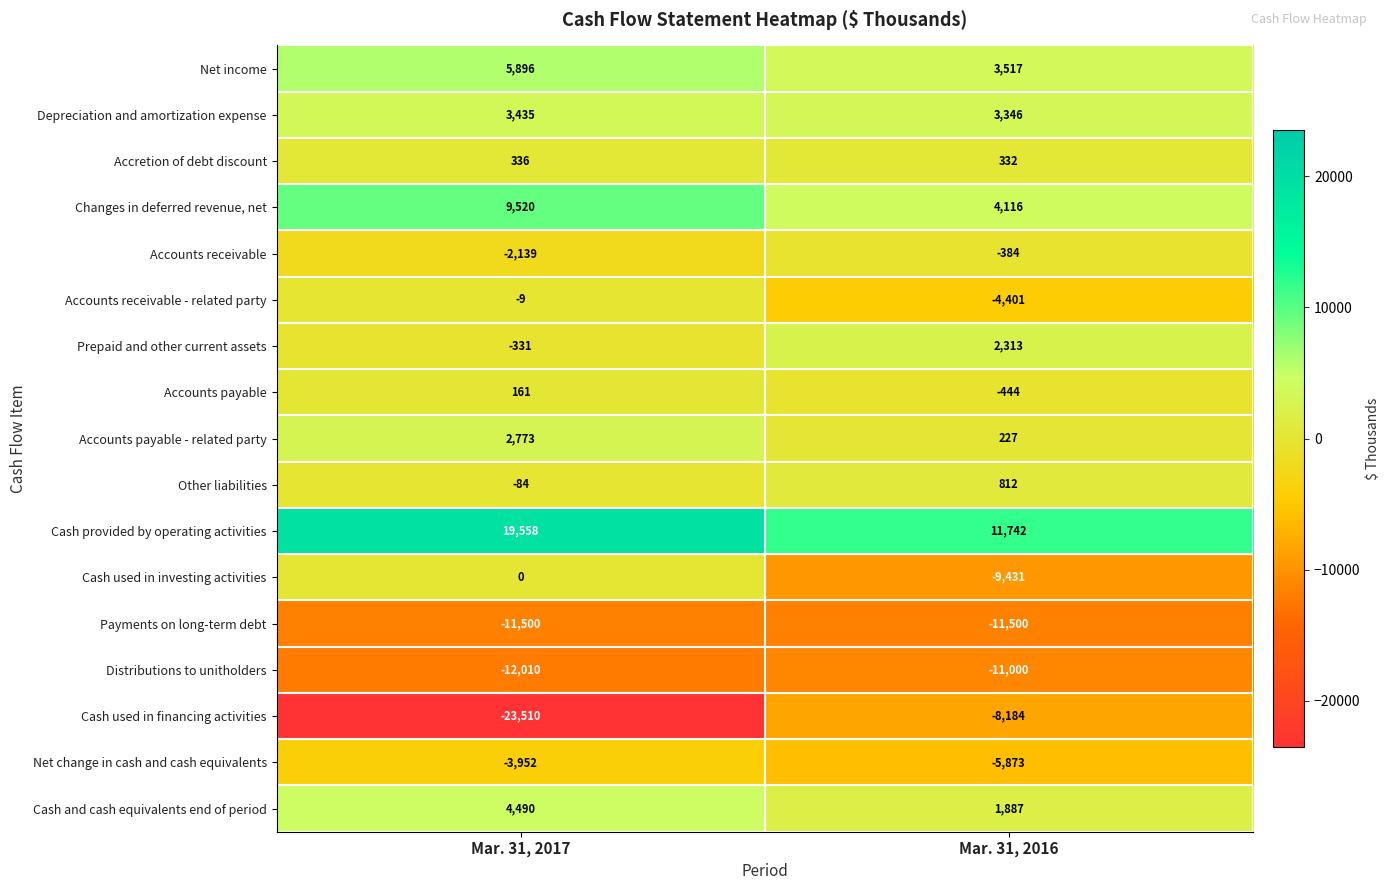

At which label does Depreciation and amortization expense reach its minimum?

Mar. 31, 2016